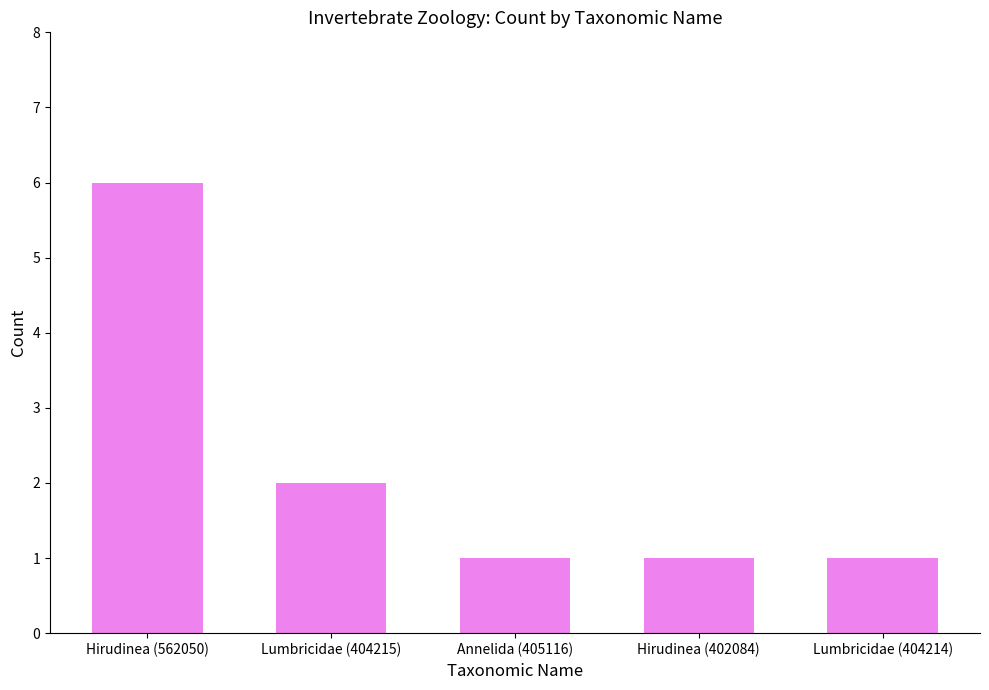

What is the ratio of the value at Hirudinea (562050) to the value at Hirudinea (402084)?

6.0